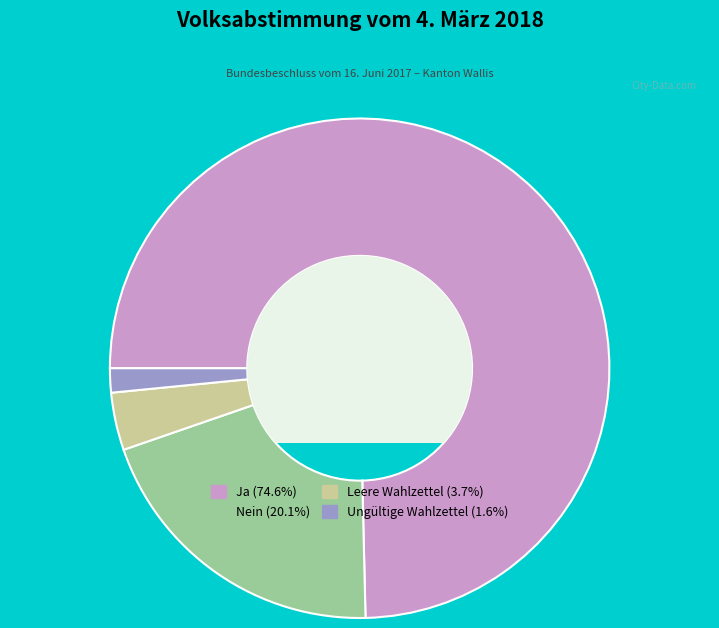

Is it true that Ungültige Wahlzettel is 10% of the pie?

False